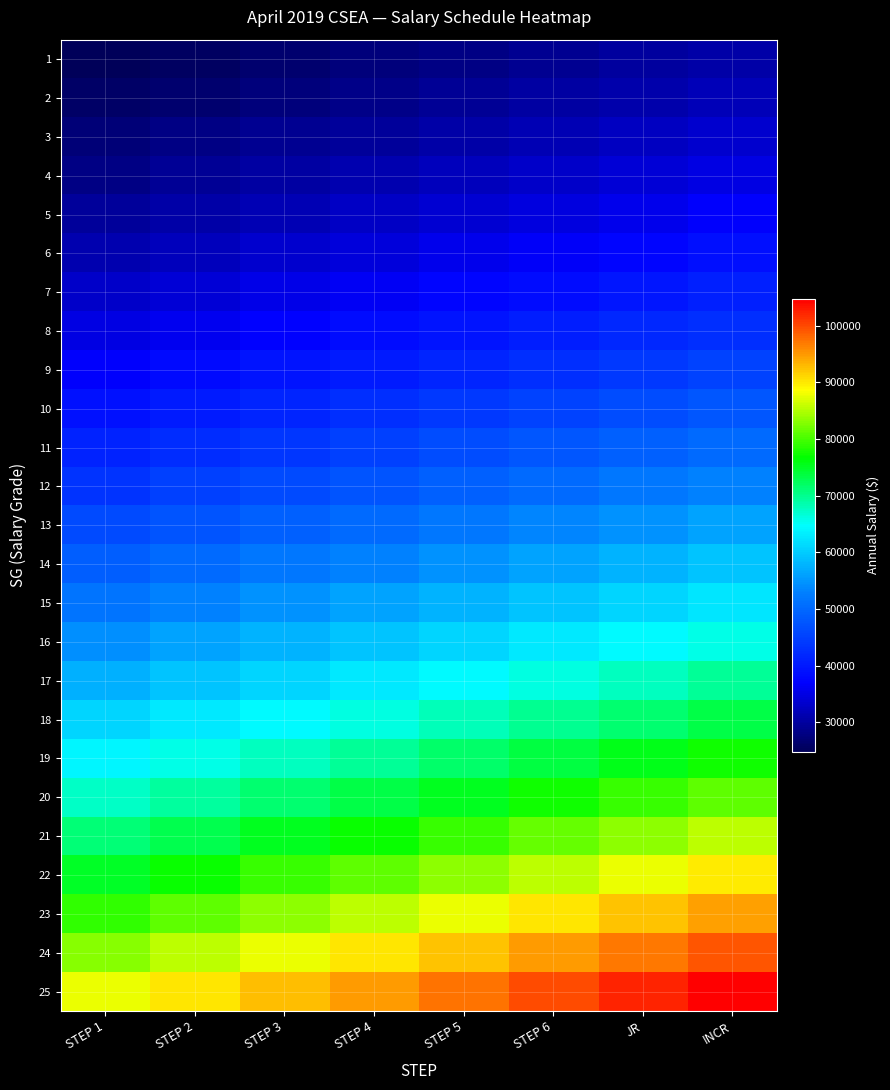

List the series in order of their peak value, highest first.

25, 24, 23, 22, 21, 20, 19, 18, 17, 16, 15, 14, 13, 12, 11, 10, 9, 8, 7, 6, 5, 4, 3, 2, 1